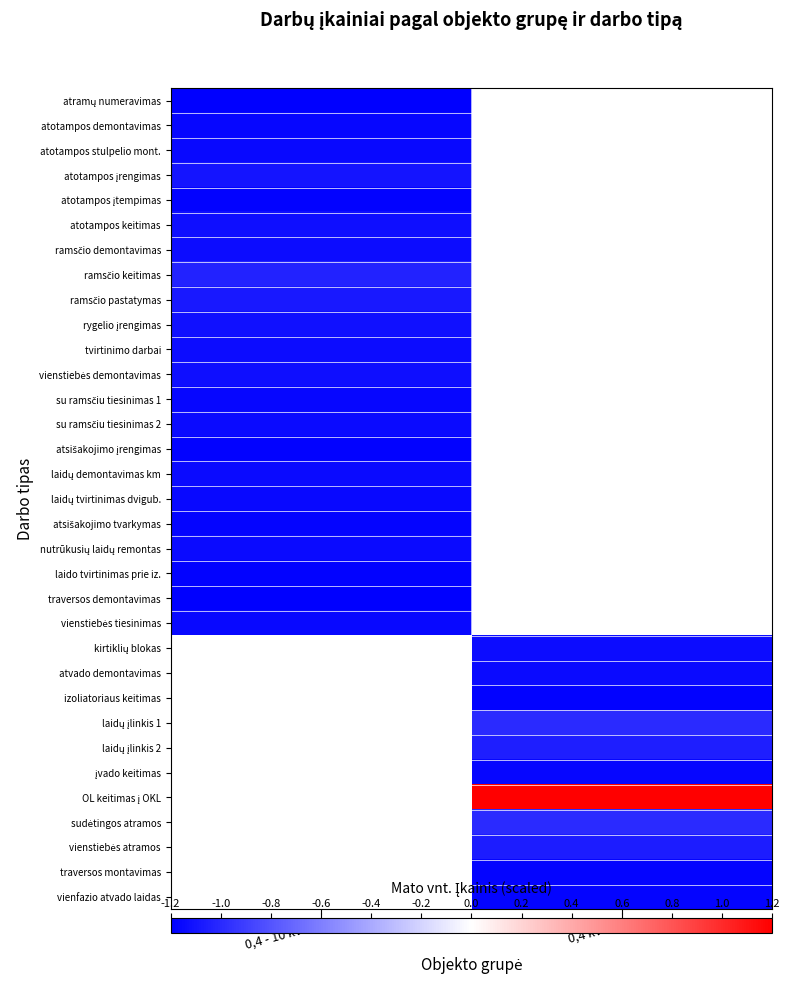

True or false: sudėtingos atramos has a value of -1.0 at 0,4 kV OL.

True